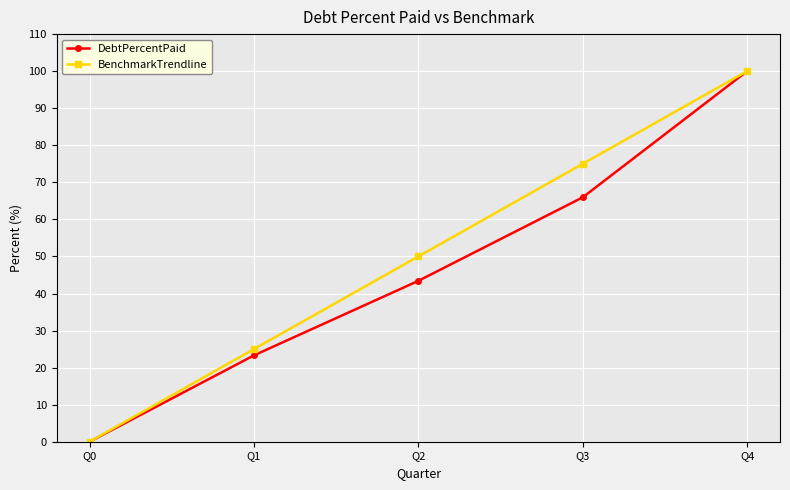

What is the sum of all BenchmarkTrendline values?

250.0